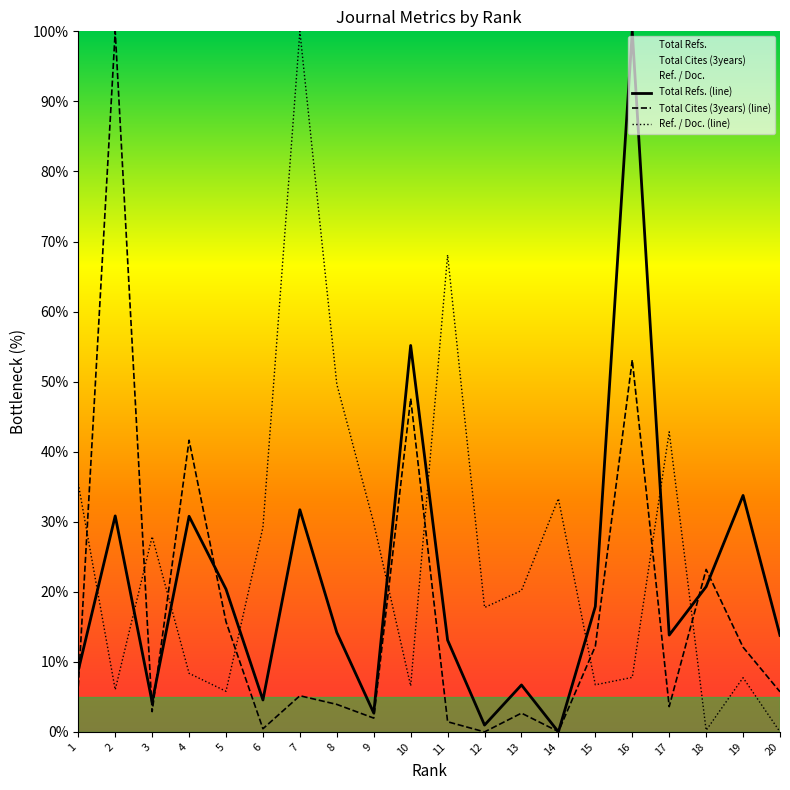

Is it true that Total Refs. equals 20.7 at 18?

True